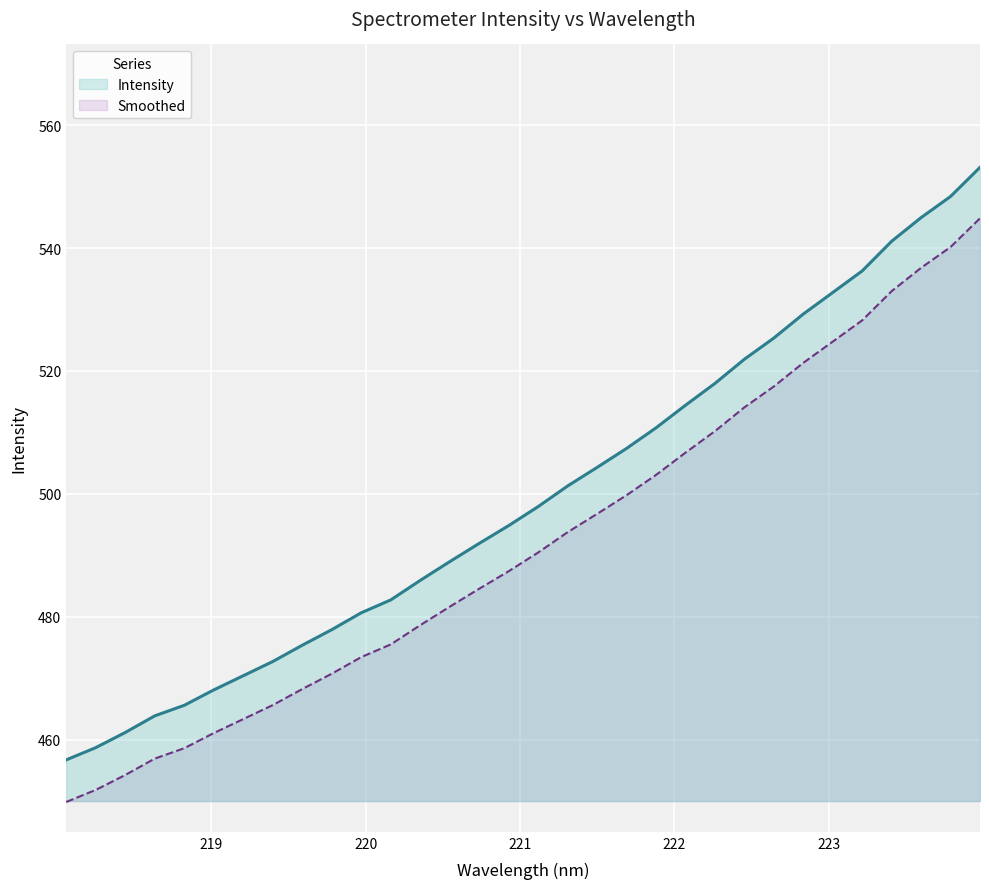

Which series has the widest spread of values?

Intensity